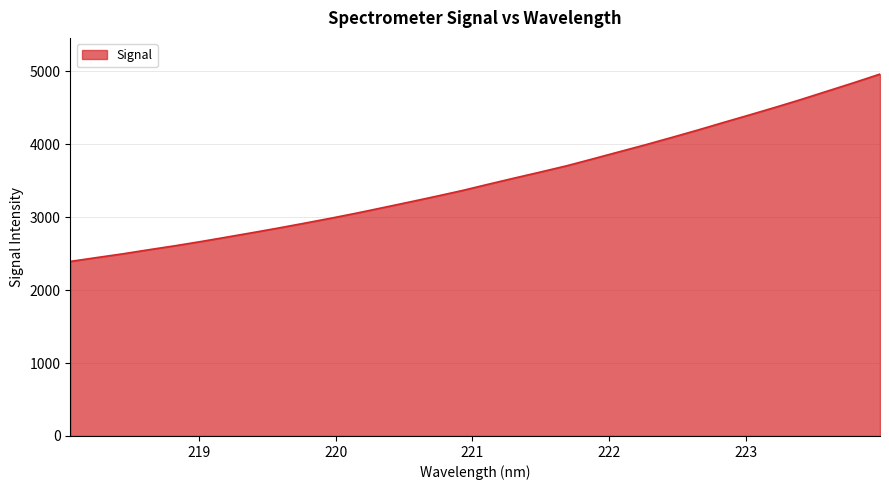

What is the difference between the maximum and minimum values?

2568.3